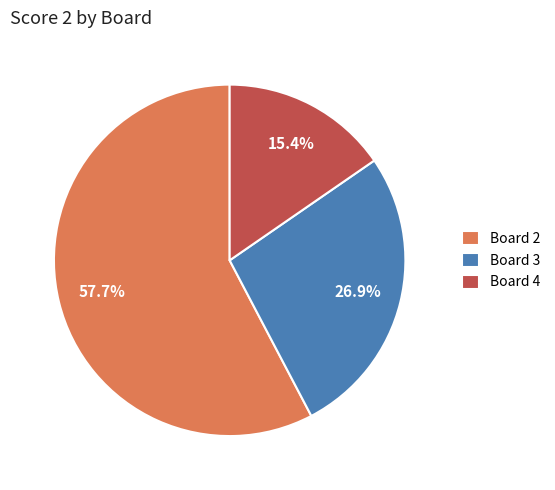

To the nearest percent, what percentage of the pie is Board 3?

27%